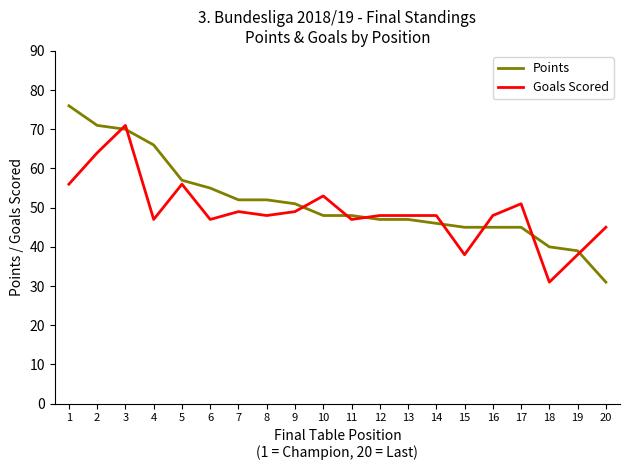

What is the greatest value displayed?

76